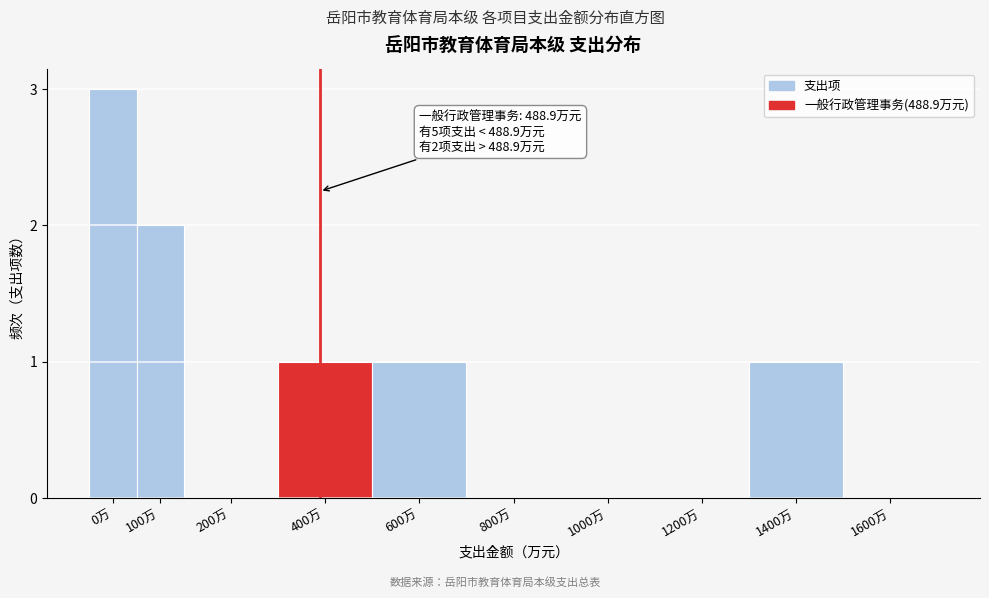

Reading left to right, list all the values displayed in this chart.

0万=3	100万=2	200万=0	400万=1	600万=1	800万=0	1000万=0	1200万=0	1400万=1	1600万=0